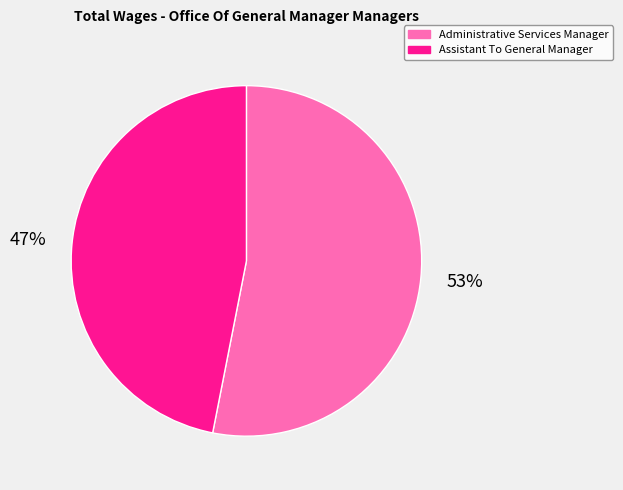

Approximately how many times larger is the value at Administrative Services Manager compared to Assistant To General Manager?

1.1